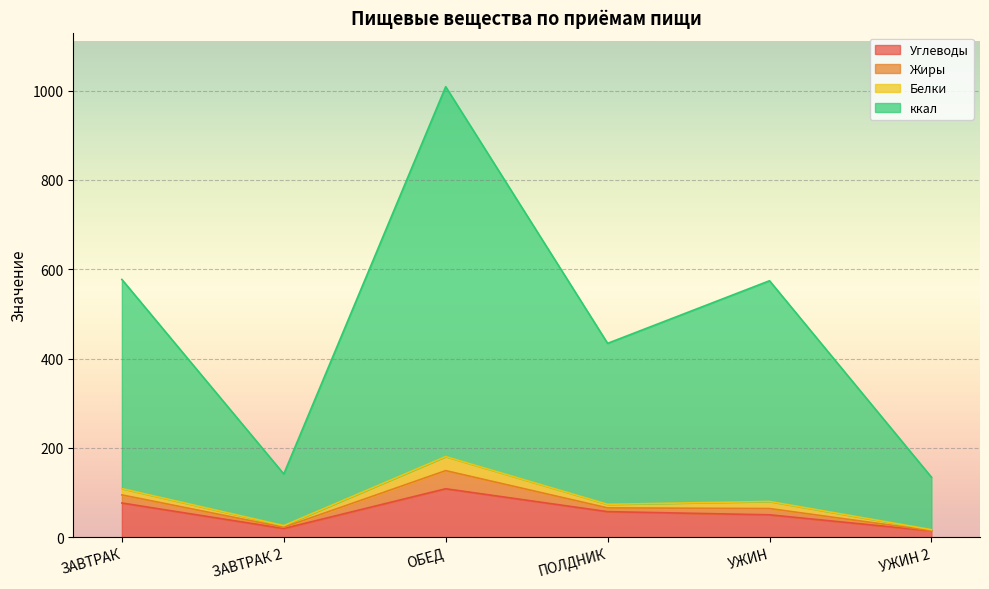

At how many categories does at least one series exceed 93?

6